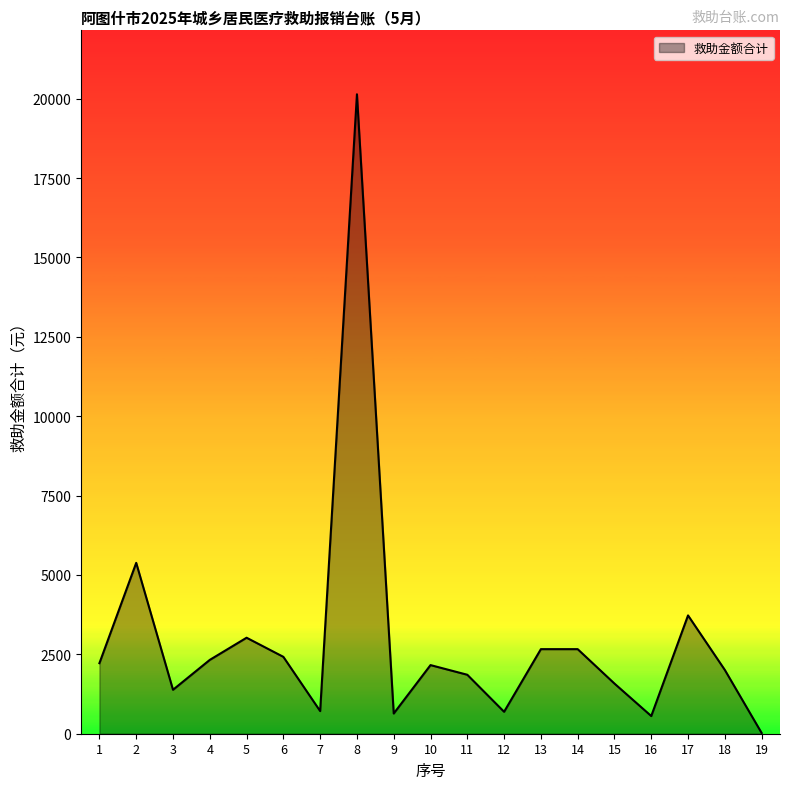

What is the ratio of the value at 17 to the value at 2?

0.7